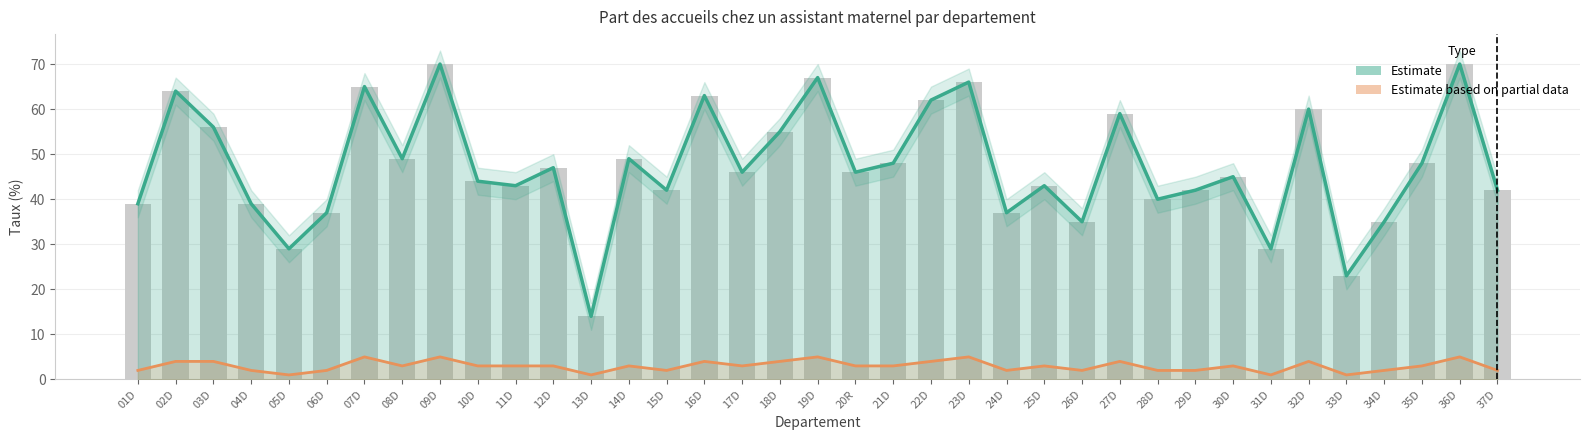

What is the average value of the Estimate series?

47